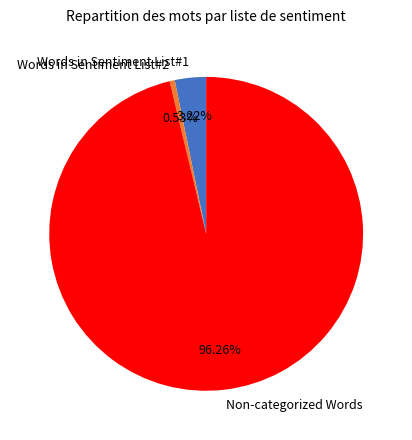

To the nearest percent, what is the average slice percentage?

33%